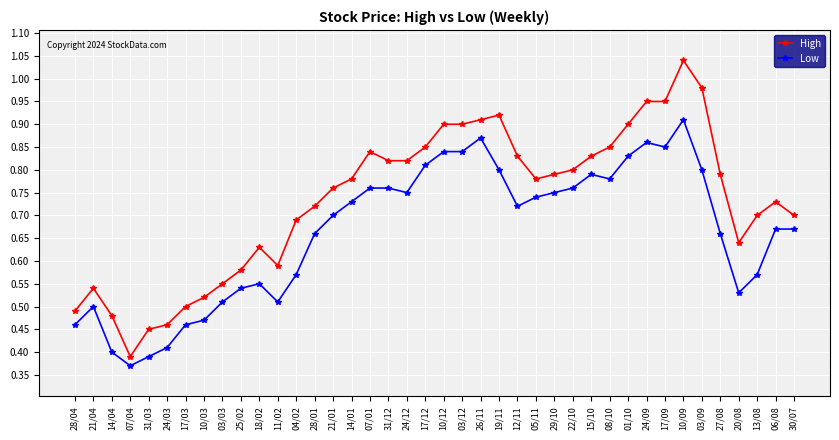

Which label corresponds to the largest value in the chart?

10/09